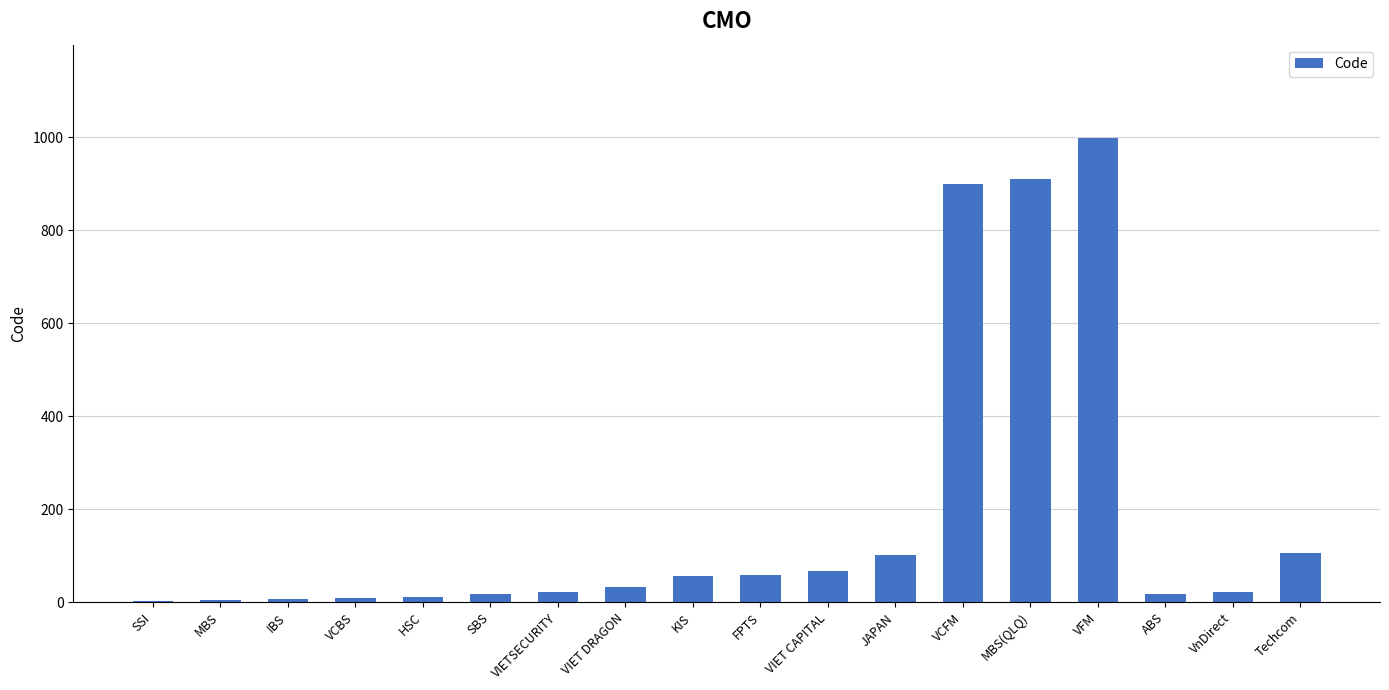

The value at VIET DRAGON is 33. True or false?

True